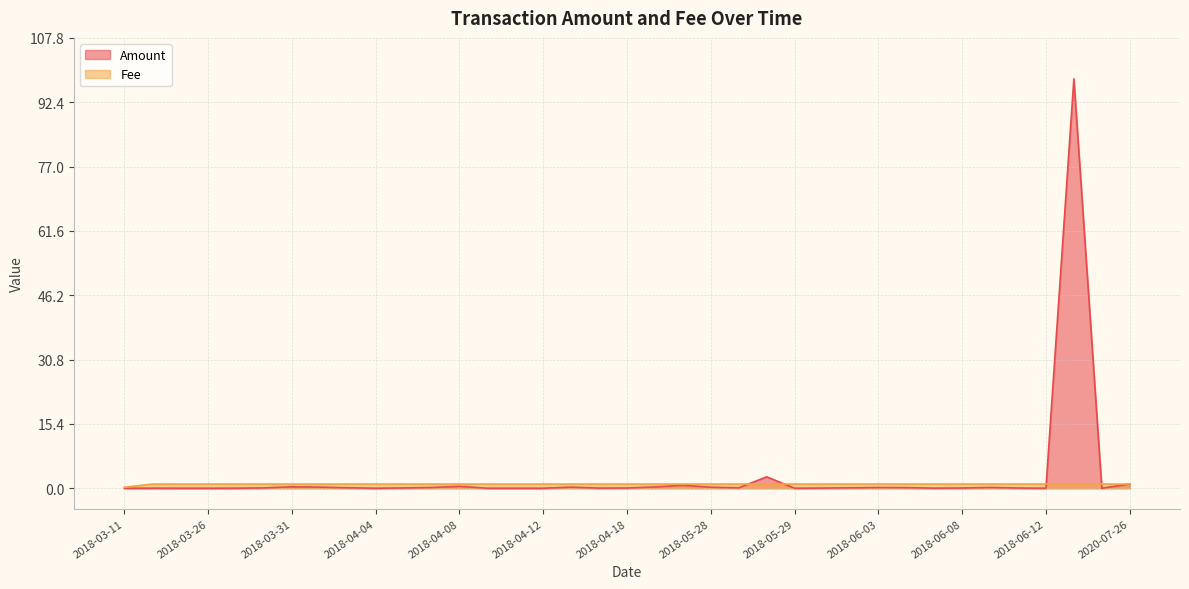

Is the value of Amount at 2018-06-08 greater than the value of Fee at 2018-06-13?

No